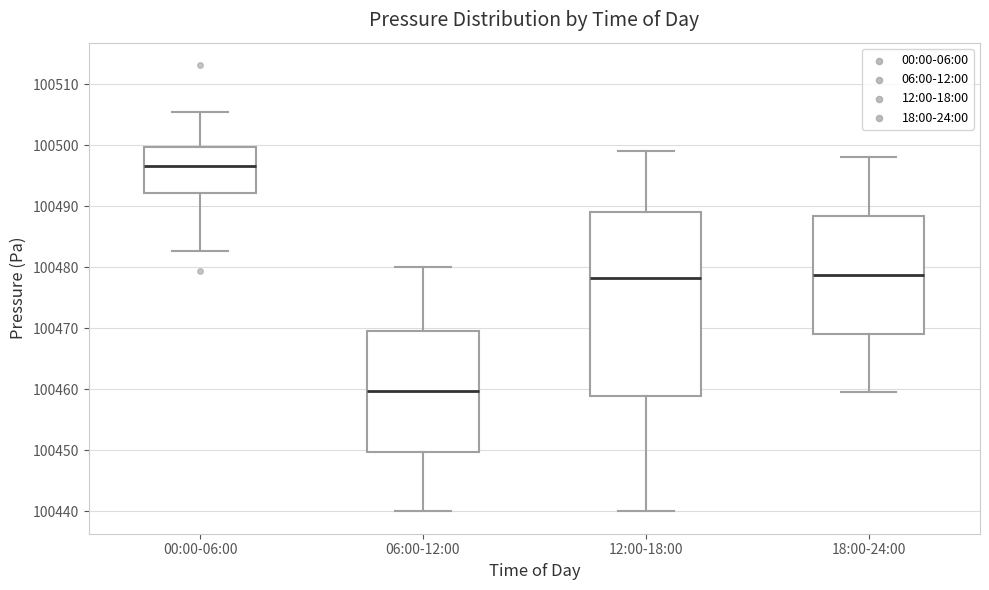

Reading left to right, transcribe this box plot: for each box, give where its median line is, the range the box spans, and where its two whiskers end, as read against the y-axis. The values are not printed on the chart, so give them approximately, as read against the axis.

00:00-06:00: median 100497, box 100492 to 100500, whiskers 100483 to 100505
06:00-12:00: median 100460, box 100450 to 100470, whiskers 100440 to 100480
12:00-18:00: median 100478, box 100459 to 100489, whiskers 100440 to 100499
18:00-24:00: median 100479, box 100469 to 100488, whiskers 100460 to 100498